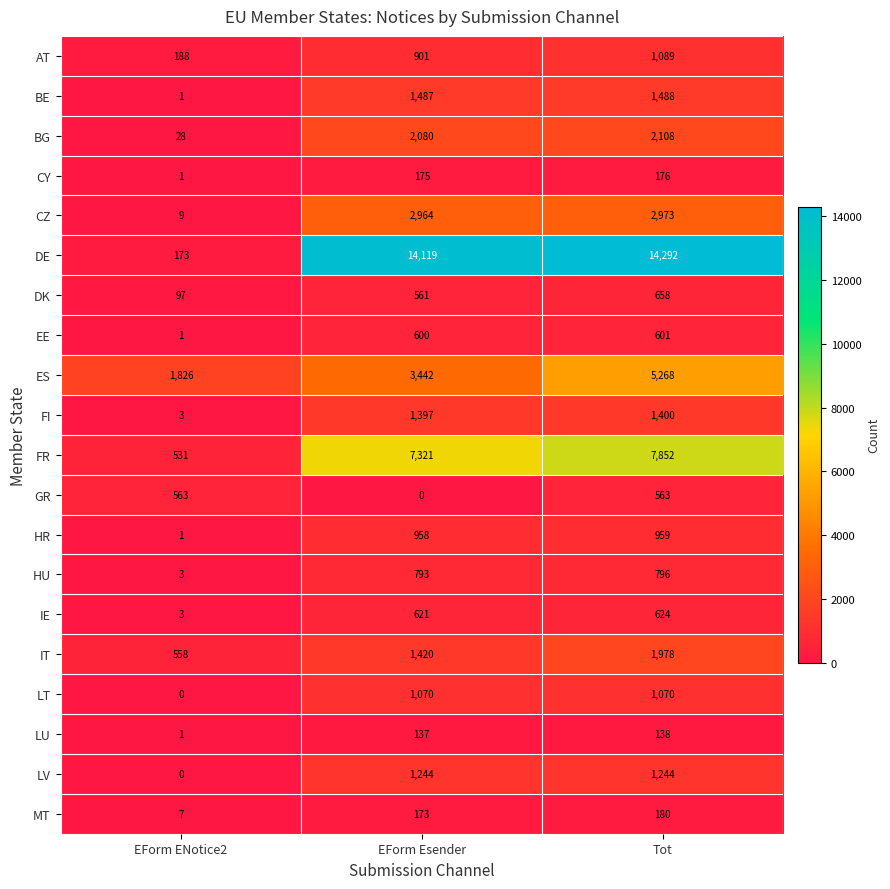

Which label corresponds to the largest value in the chart?

Tot